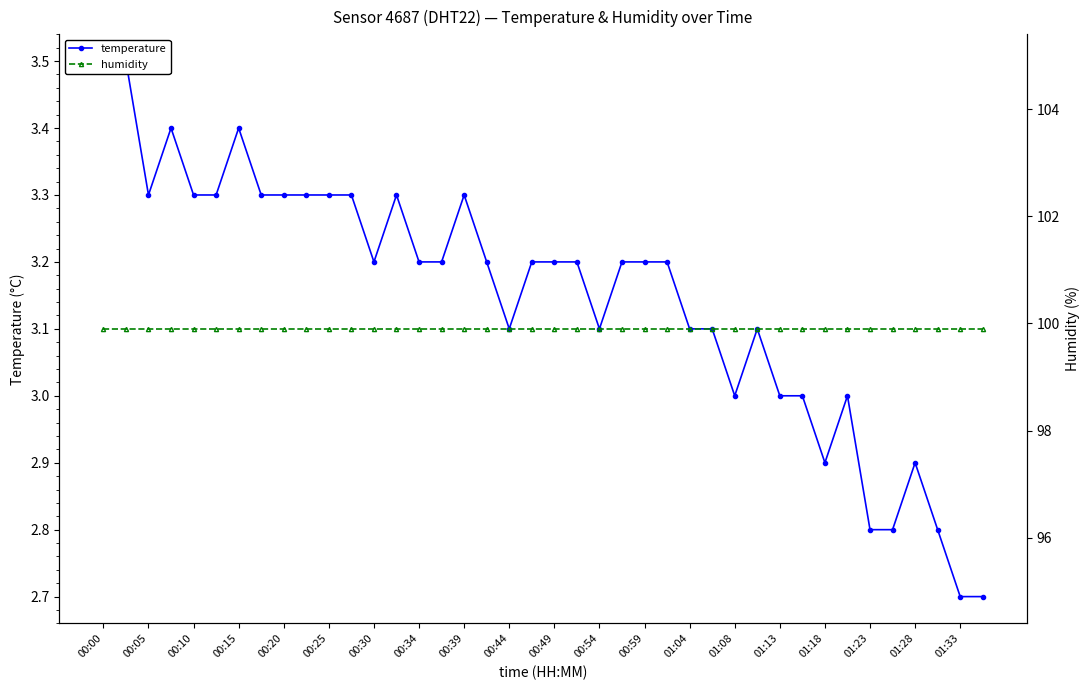

Is the value of temperature at 00:20 greater than the value of humidity at 00:20?

No